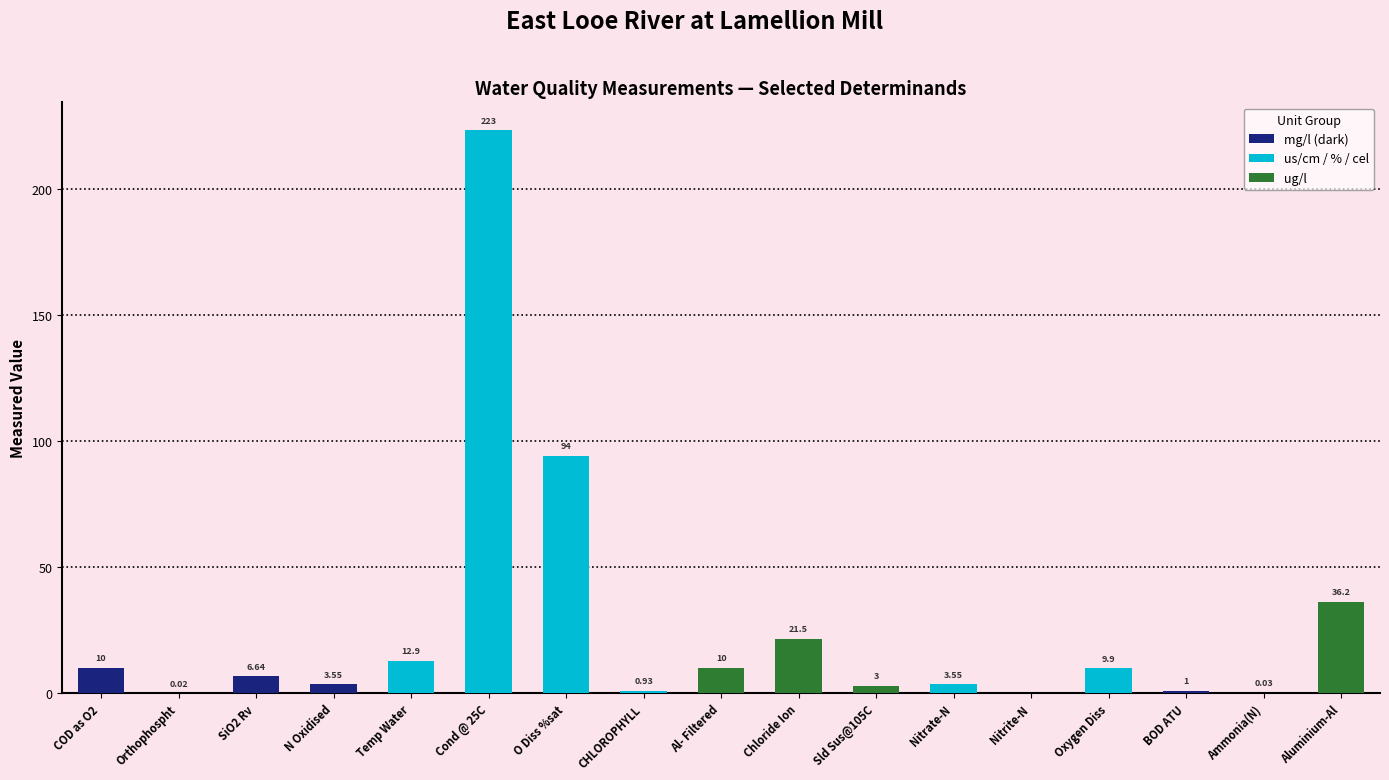

What is the label of the 16th bar from the right?

Orthophospht